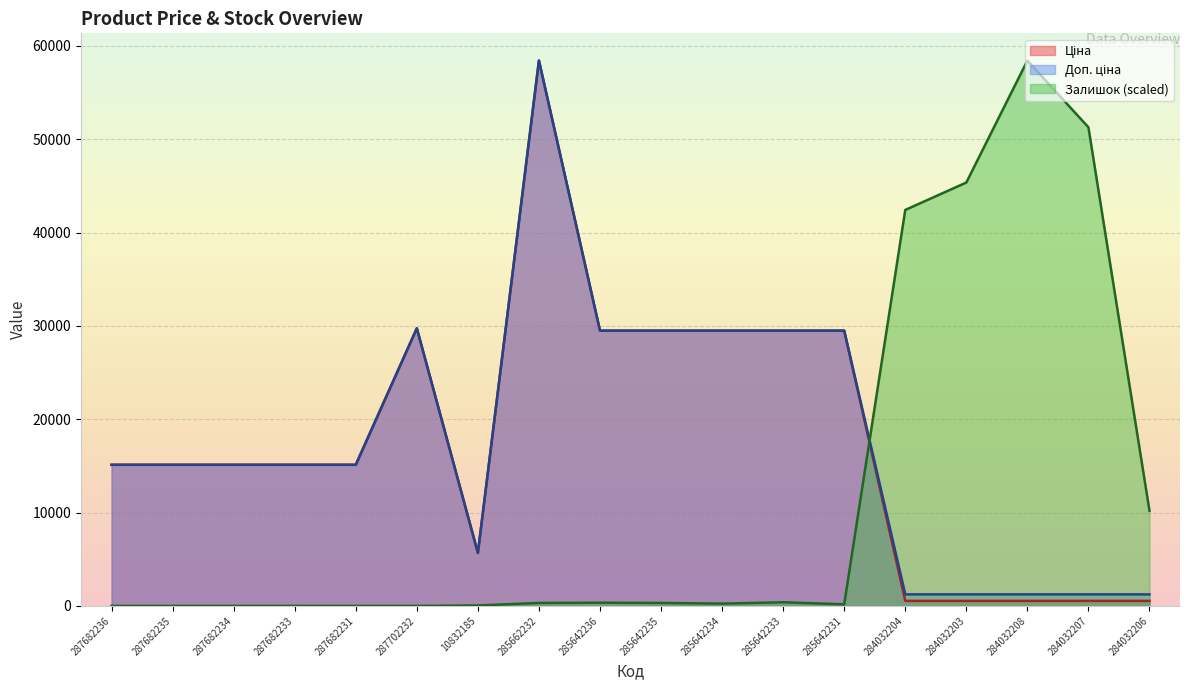

The Ціна series shows 539.0 at 284032204. True or false?

True